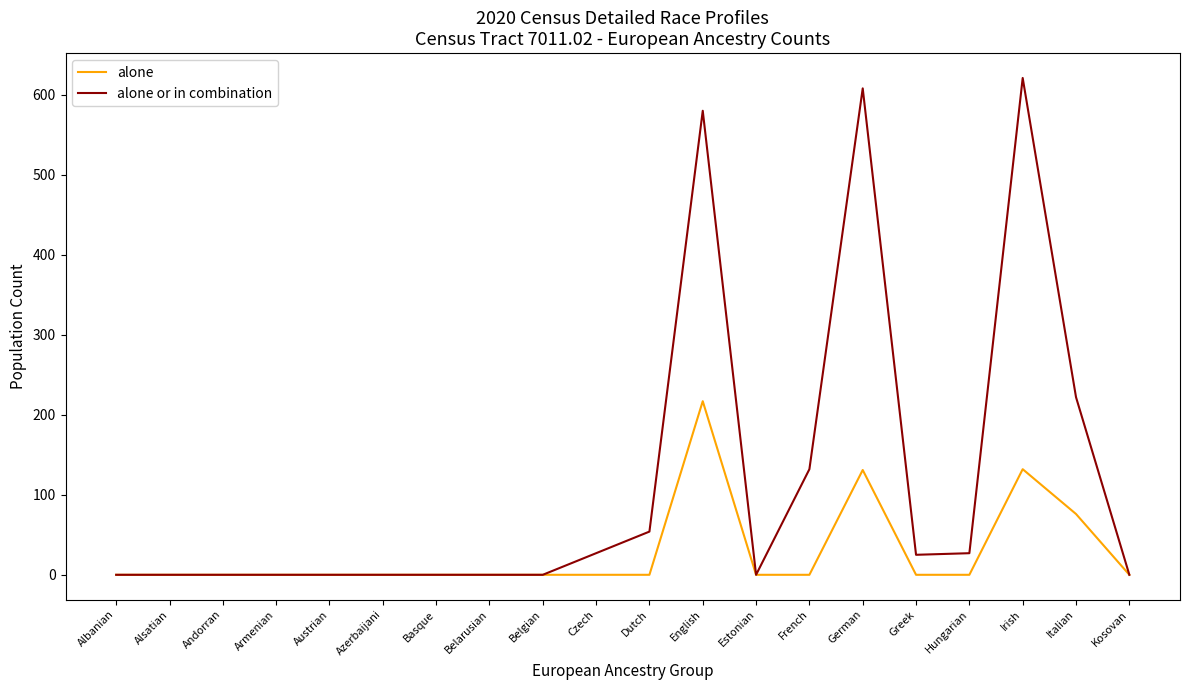

Which series has the largest range (max minus min)?

alone or in combination